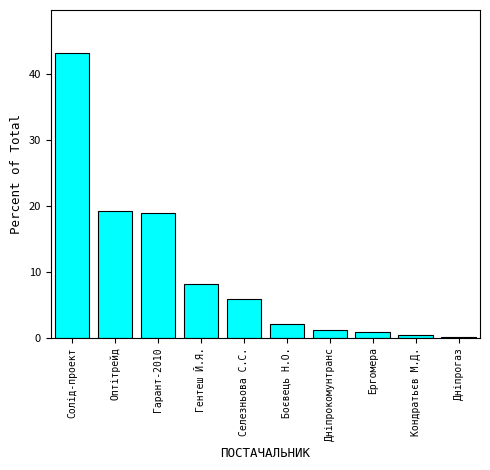

At which label is the value closest to 21?

Оптітрейд